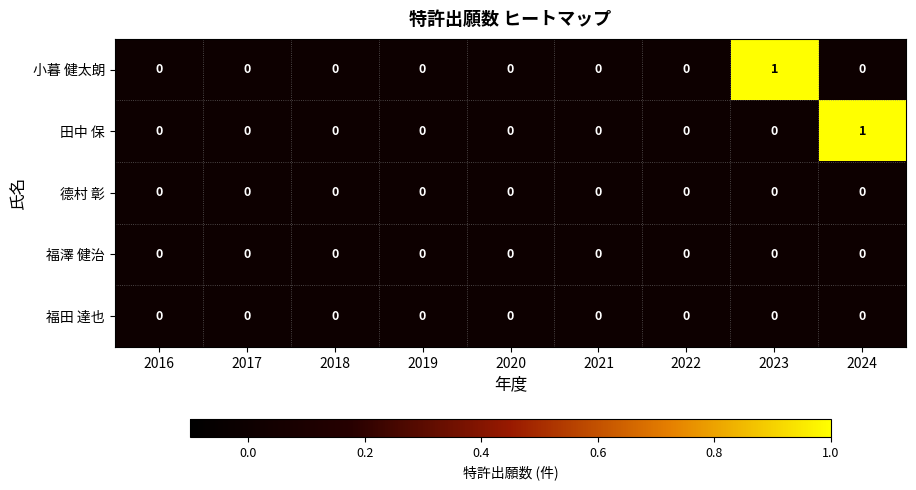

Is it true that 小暮 健太朗 equals 0 at 2018?

True